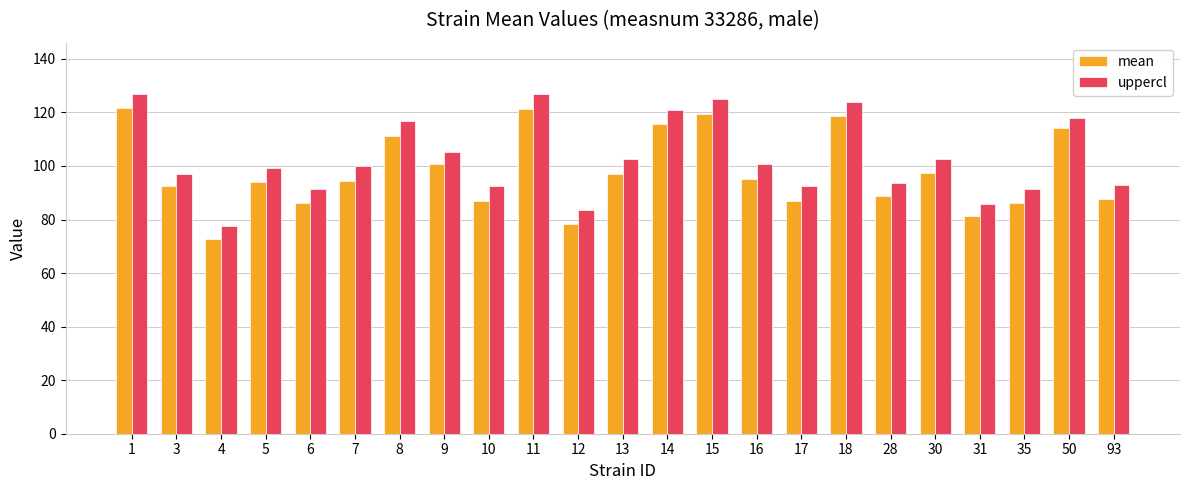

What is the value of the uppercl bar at the 2nd from the left?

97.1